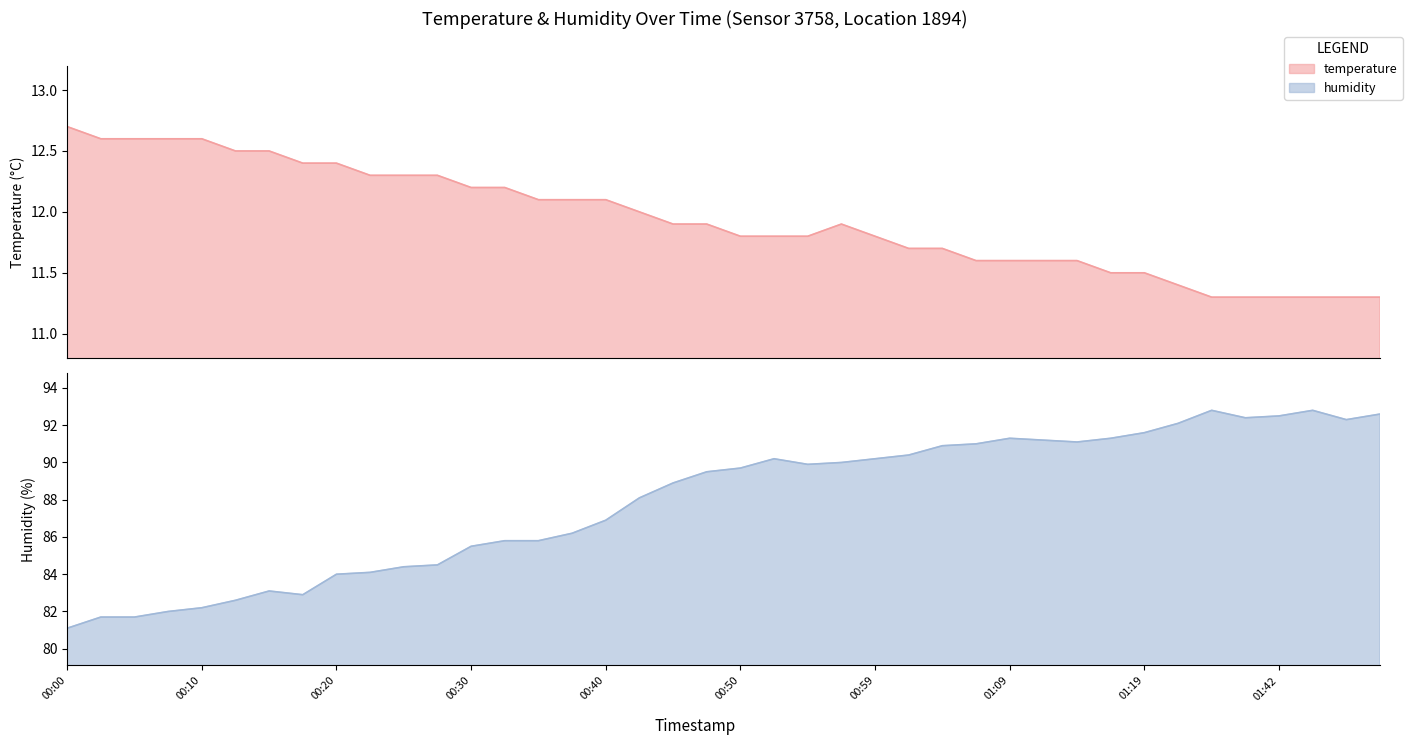

What is the difference between the maximum and minimum values in the humidity series?

11.7